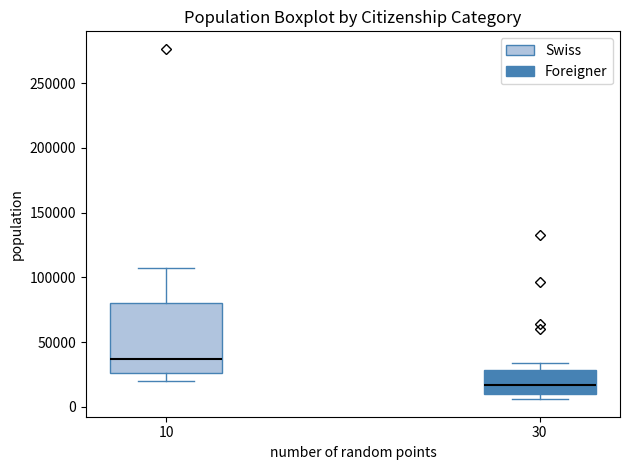

Where does the lower whisker of the box at x = 10 end on the y-axis? The values are not printed on the chart, so give them approximately, as read against the axis.

20000